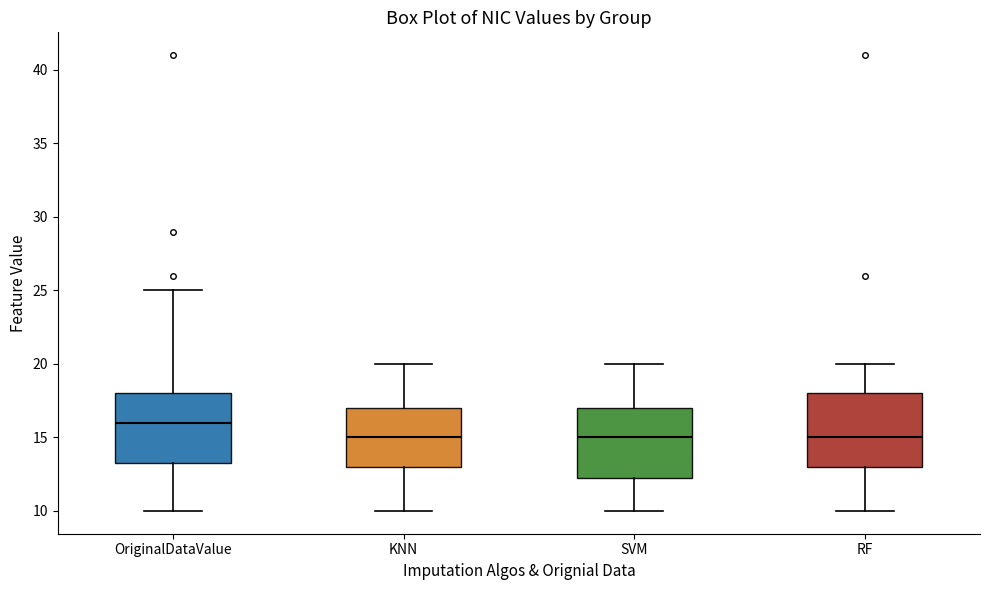

Which box's median line is the highest?

OriginalDataValue